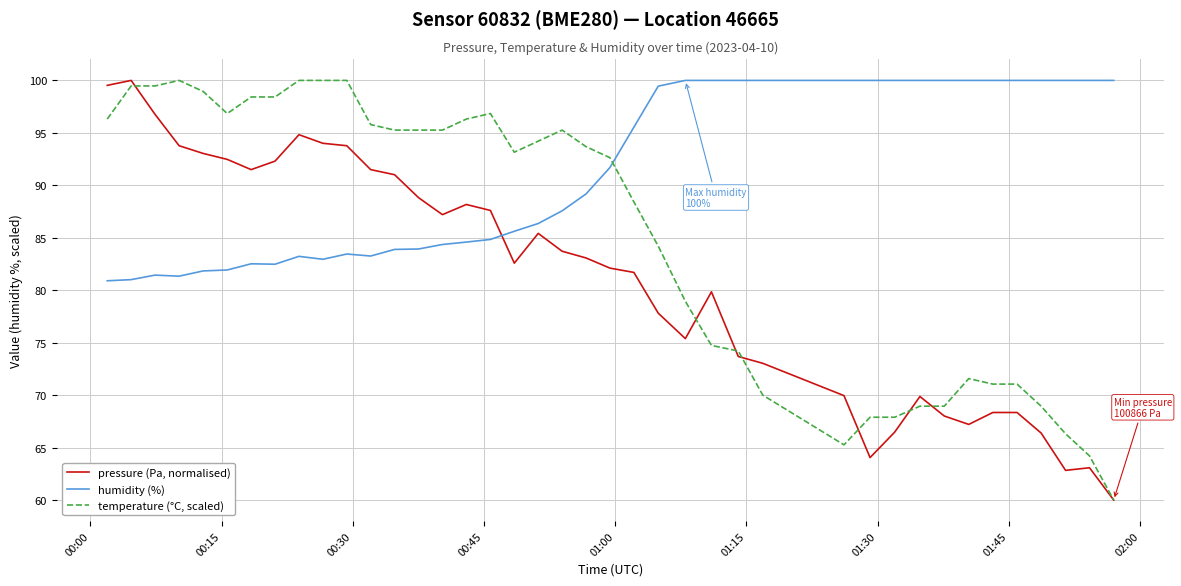

List the series in order of their overall mean, highest first.

humidity (%), temperature (°C, scaled), pressure (Pa, normalised)